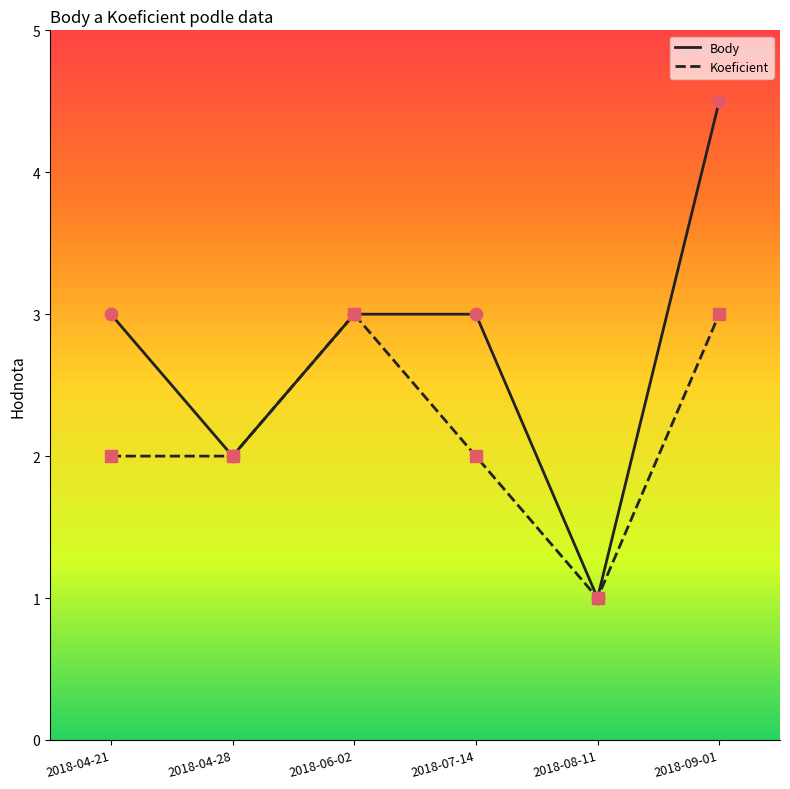

What is the total value across all series at 2018-04-21?

5.0